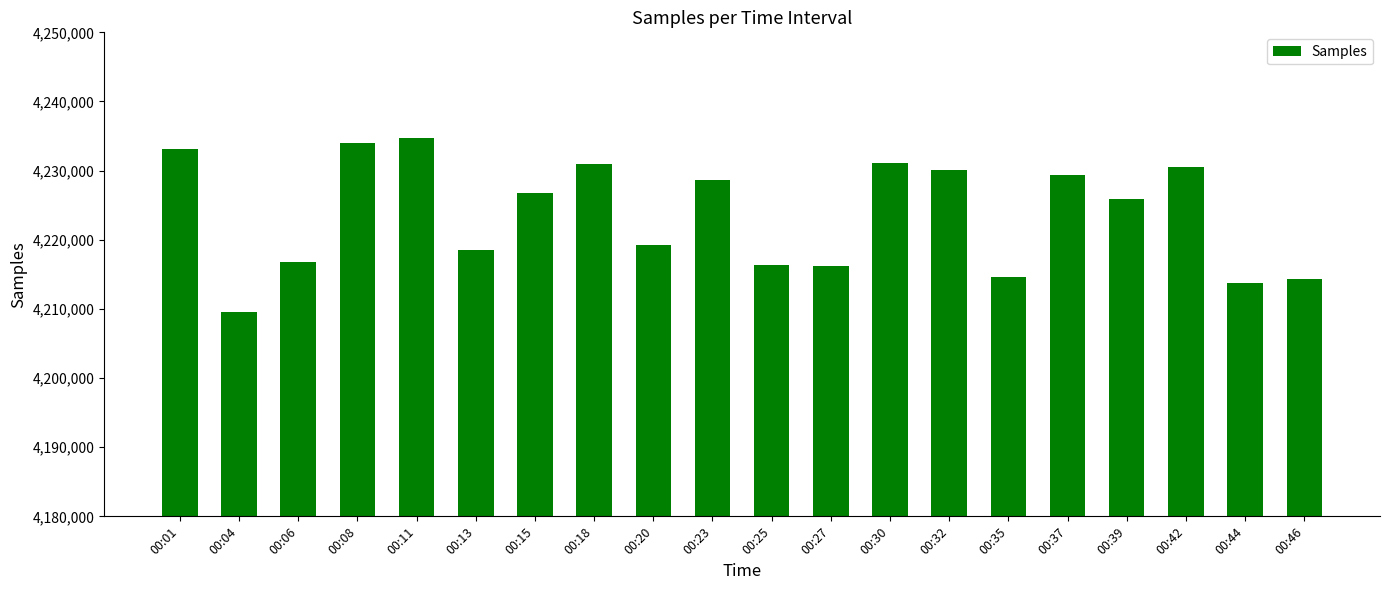

What is the sum of all values?

84474615